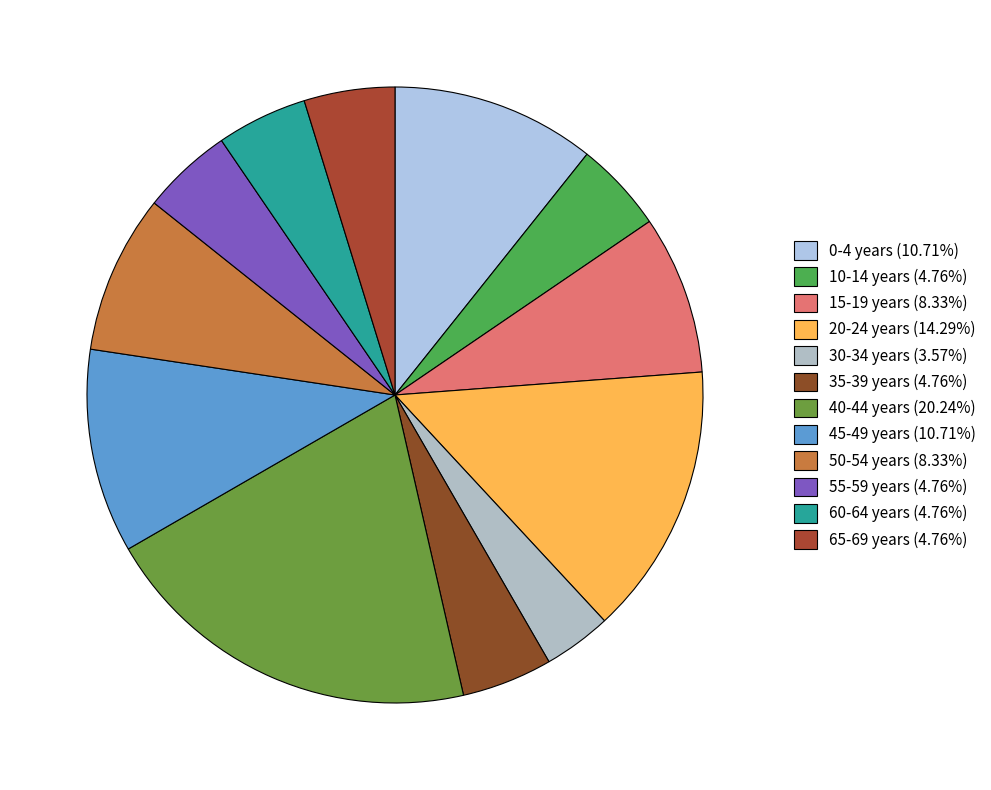

How many slices are in this pie chart?

12